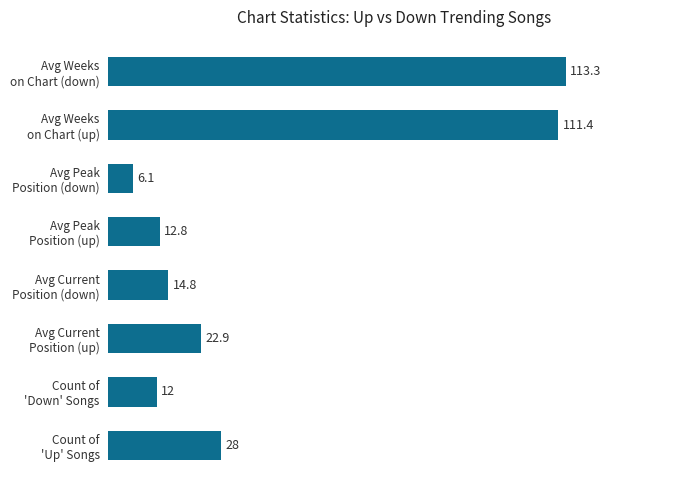

What is the average value?

40.2